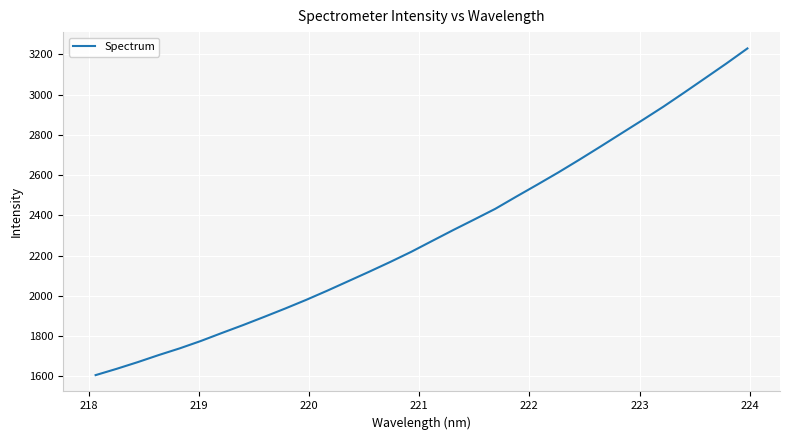

What is the difference between the maximum and minimum values?

1623.1